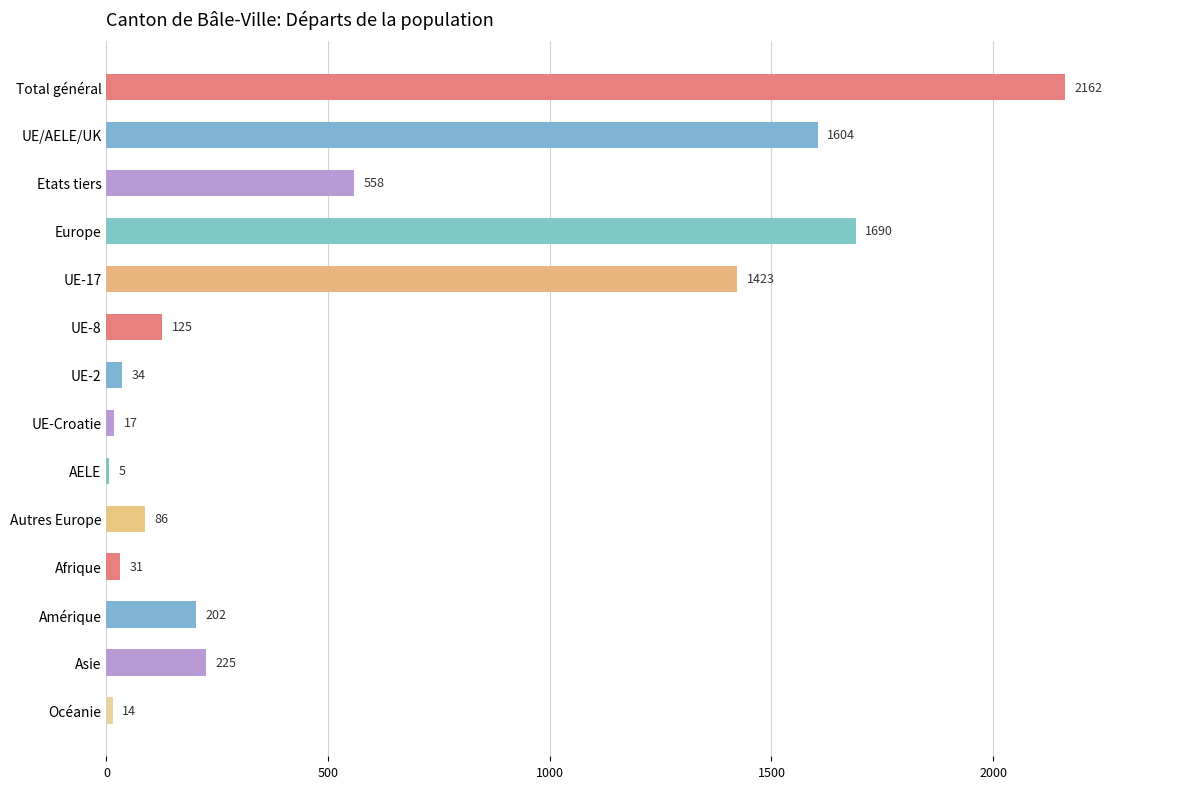

What is the sum of the values at Amérique and Europe?

1892